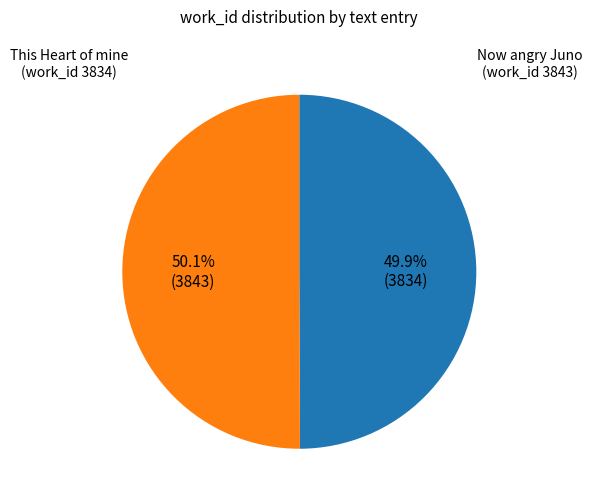

Does any single category account for the majority?

Yes